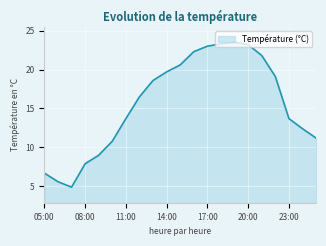

What is the minimum value shown in the chart?

4.9